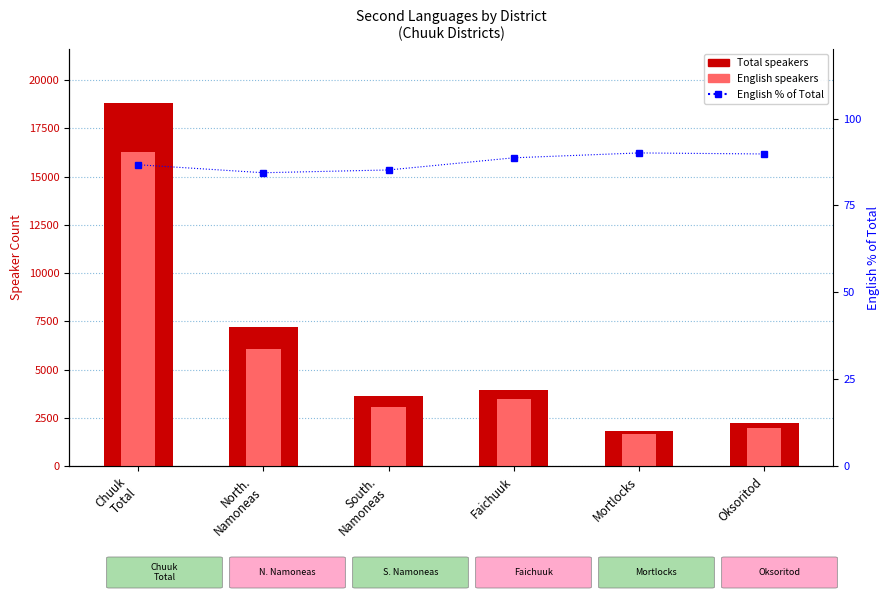

What is the sum of all English speakers values?

32572.0